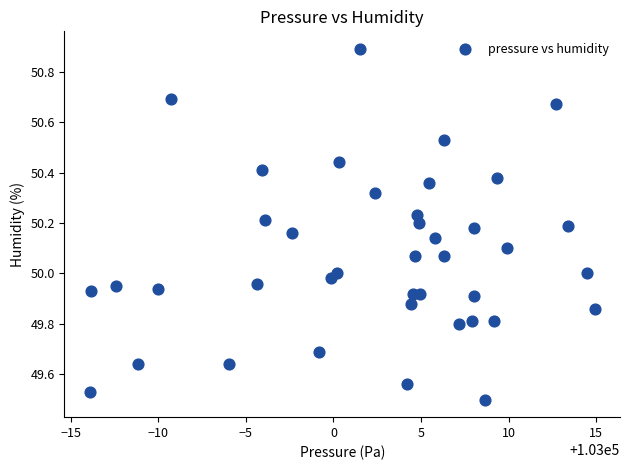

What is the range of X values (max minus min)?

28.8